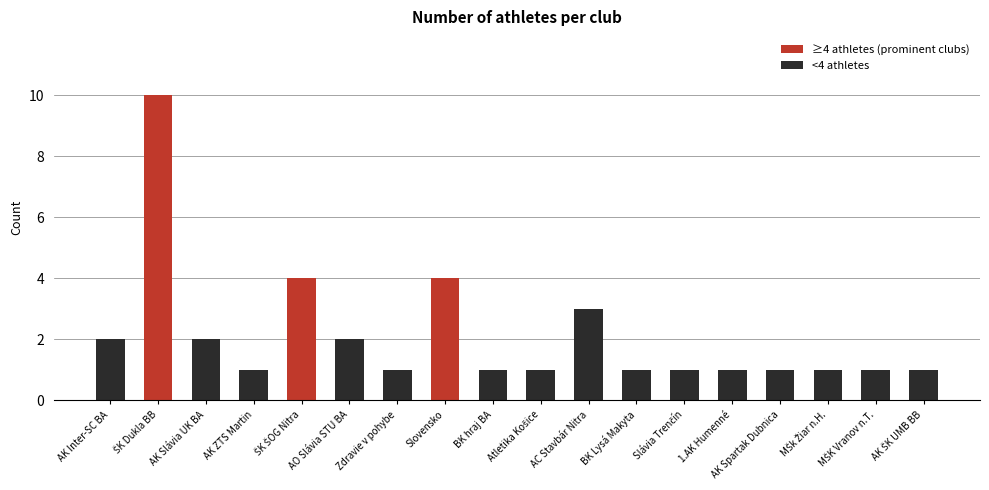

What is the label of the 8th bar from the right?

AC Stavbár Nitra